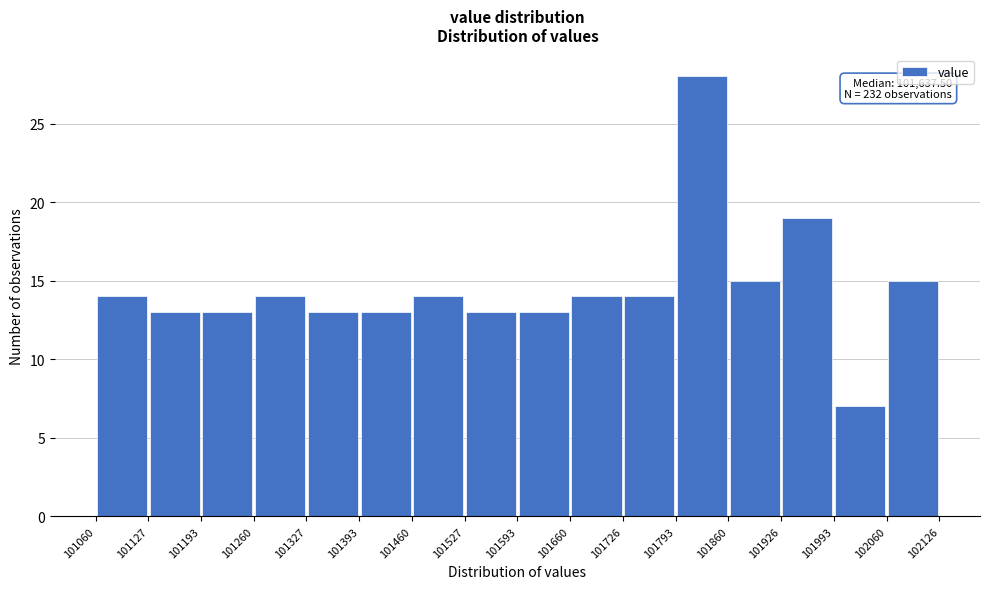

Over which range of the x-axis is the bar tallest?

101793 to 101860